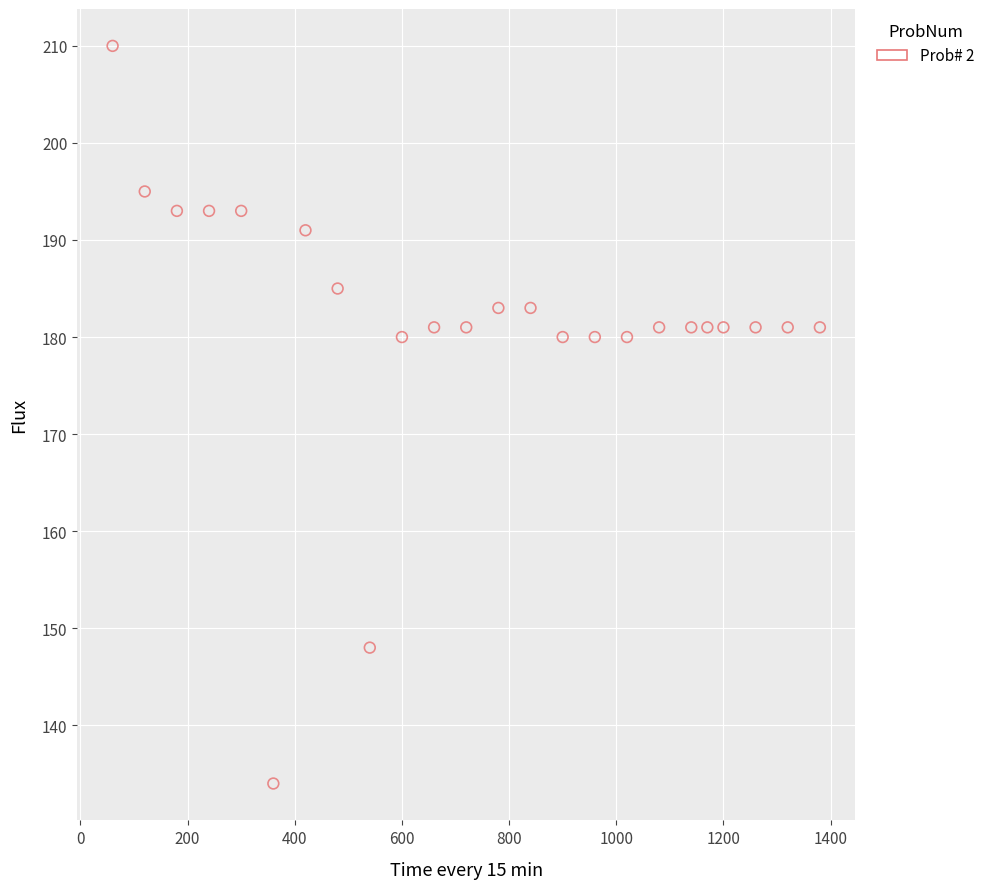

What is the range of Y values (max minus min)?

76